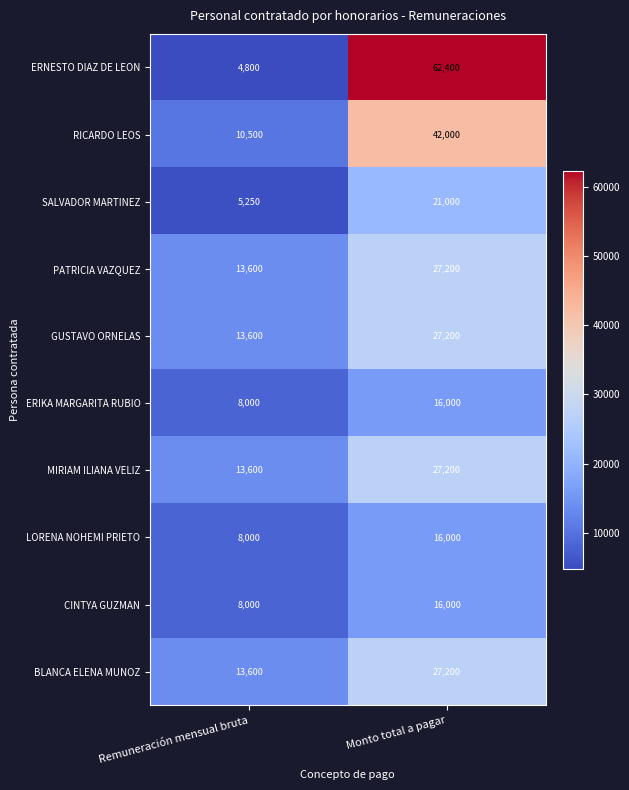

List the labels in order of CINTYA GUZMAN value, smallest first.

Remuneración mensual bruta, Monto total a pagar